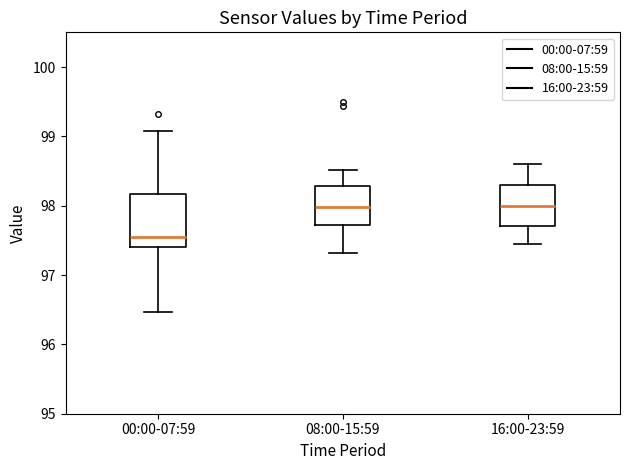

Which box's median line is the lowest?

00:00-07:59